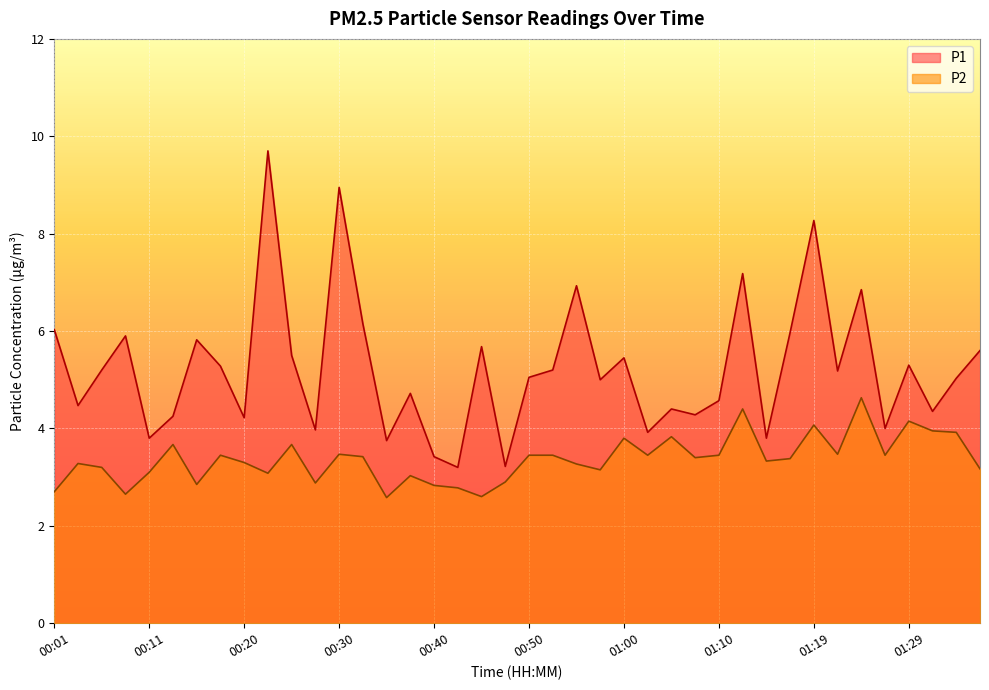

What is the label of the 39th point from the right?

00:03